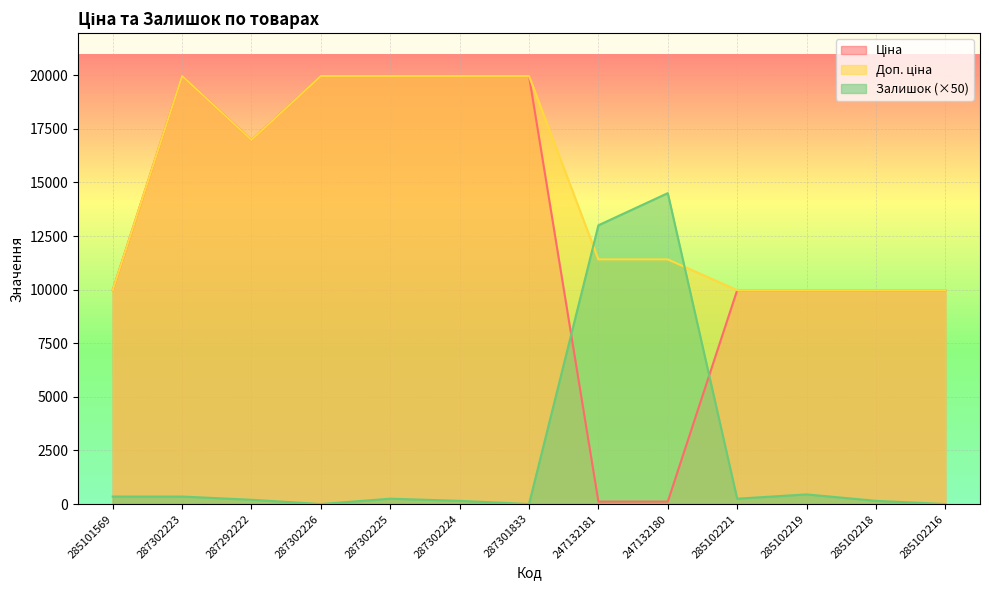

How many distinct data groups are displayed?

3